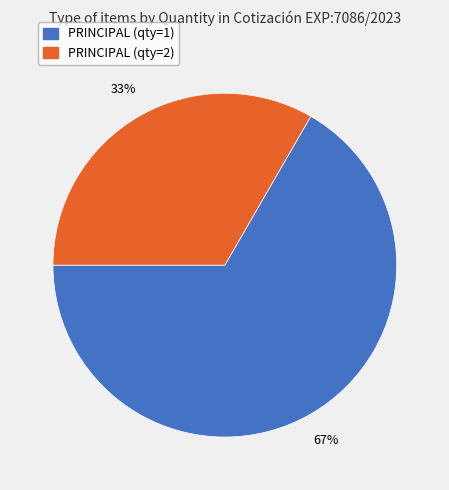

To the nearest percent, what is the average slice percentage?

50%